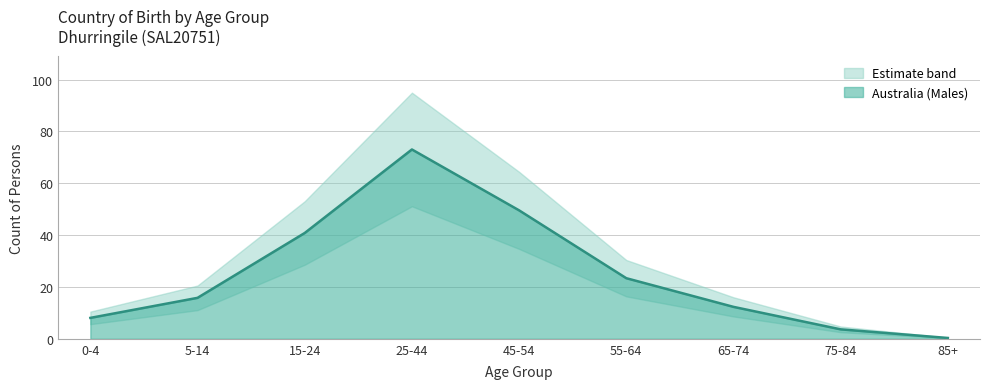

What is the maximum value for Australia (Males)?

73.1